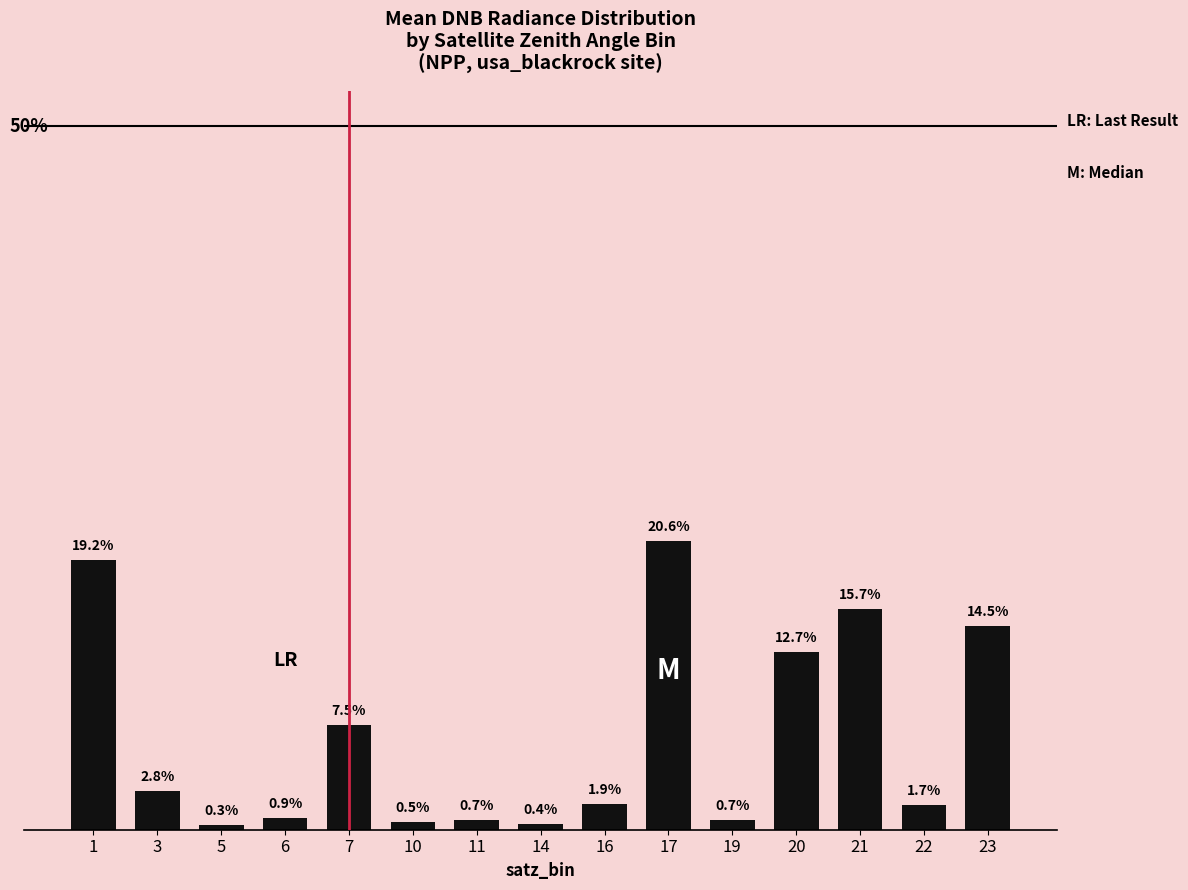

List the labels in order of value, largest first.

17, 1, 21, 23, 20, 7, 3, 16, 22, 6, 11, 19, 10, 14, 5